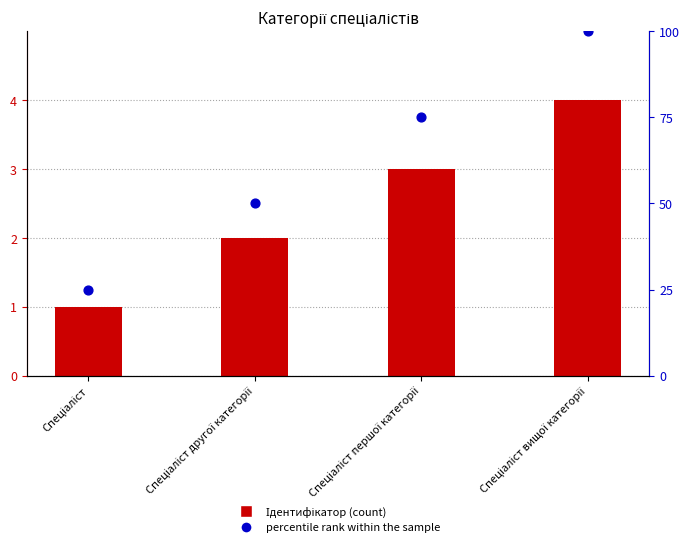

What are all the series names shown in the legend?

Ідентифікатор, percentile rank within the sample